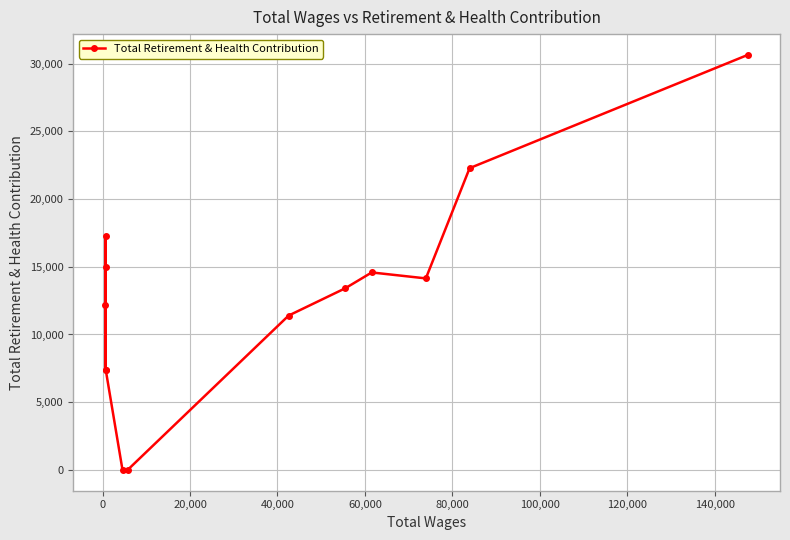

Is it true that the value at 12 is 44728?

False